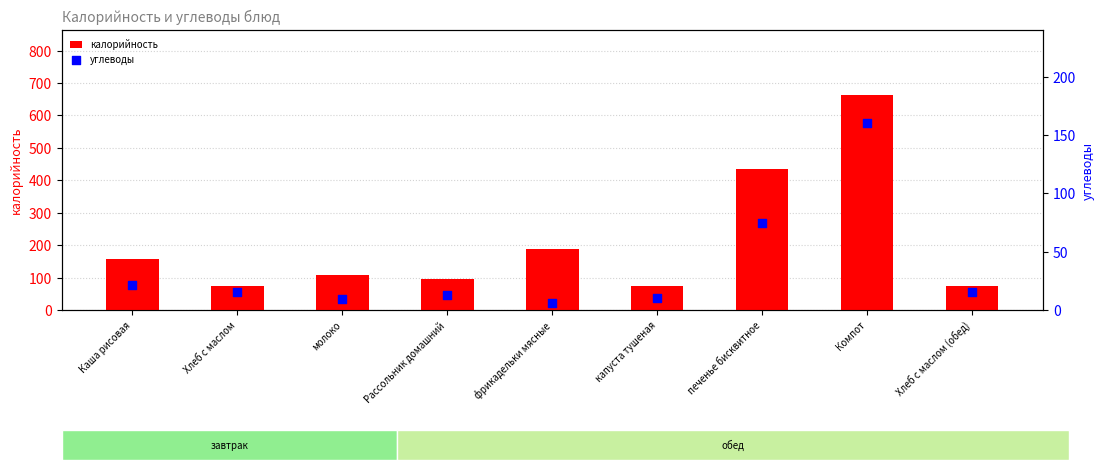

Which series has the largest total across all categories?

калорийность